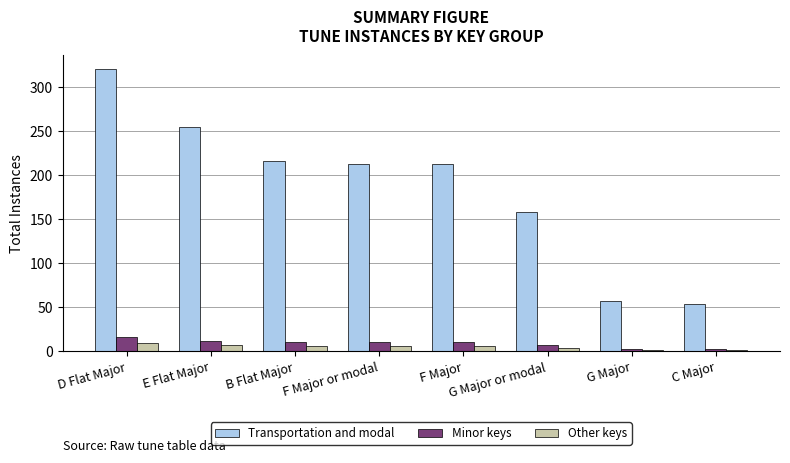

Is the value of Other keys at E Flat Major greater than the value of Transportation and modal at F Major?

No